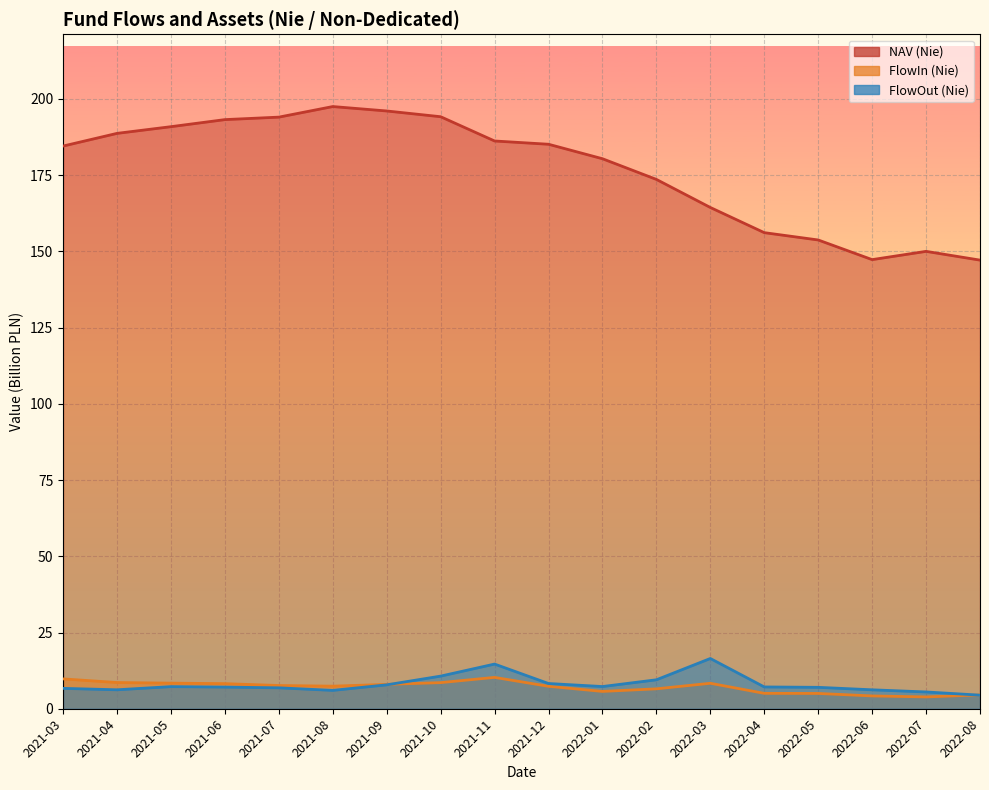

Reading left to right, transcribe all the data shown in this chart.

NAV (Nie): 2021-03=184.5	2021-04=188.7	2021-05=190.9	2021-06=193.2	2021-07=194.0	2021-08=197.5	2021-09=196.0	2021-10=194.2	2021-11=186.2	2021-12=185.1	2022-01=180.4	2022-02=173.6	2022-03=164.4	2022-04=156.1	2022-05=153.7	2022-06=147.3	2022-07=150.0	2022-08=147.1
FlowIn (Nie): 2021-03=9.8	2021-04=8.6	2021-05=8.4	2021-06=8.2	2021-07=7.6	2021-08=7.4	2021-09=8.0	2021-10=8.6	2021-11=10.3	2021-12=7.4	2022-01=5.7	2022-02=6.5	2022-03=8.4	2022-04=5.0	2022-05=5.0	2022-06=4.2	2022-07=3.9	2022-08=4.5
FlowOut (Nie): 2021-03=6.7	2021-04=6.2	2021-05=7.3	2021-06=7.1	2021-07=6.9	2021-08=6.0	2021-09=7.8	2021-10=10.7	2021-11=14.7	2021-12=8.3	2022-01=7.3	2022-02=9.5	2022-03=16.5	2022-04=7.1	2022-05=7.0	2022-06=6.2	2022-07=5.5	2022-08=4.5